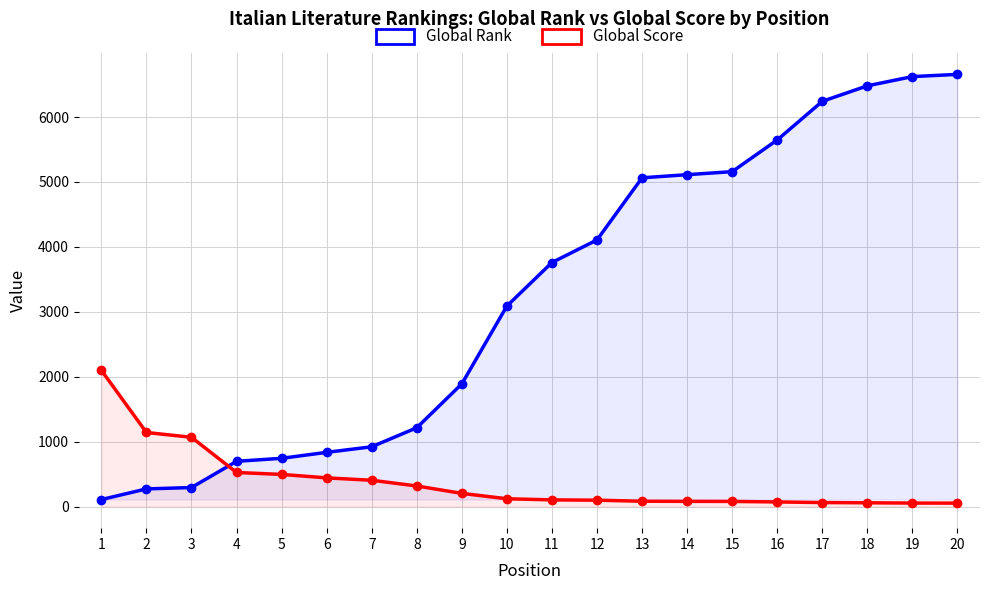

Reading right to left, list all the values displayed in this chart.

Global Rank: 20=6657	19=6623	18=6481	17=6242	16=5647	15=5159	14=5112	13=5064	12=4107	11=3759	10=3089	9=1890	8=1214	7=921	6=835	5=743	4=697	3=293	2=272	1=108
Global Score: 20=53	19=54	18=58	17=62	16=71	15=79	14=80	13=82	12=98	11=103	10=120	9=203	8=317	7=405	6=442	5=495	4=525	3=1067	2=1141	1=2099